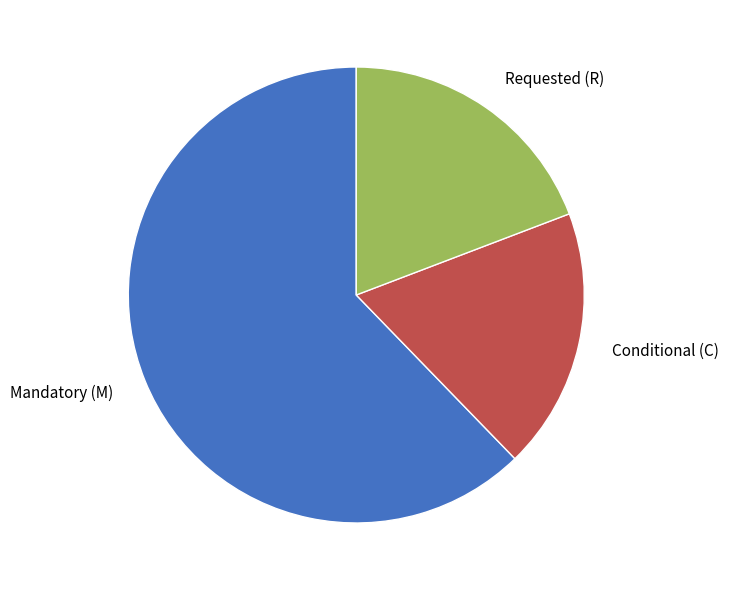

Approximately how many times larger is the value at Requested (R) compared to Conditional (C)?

1.0